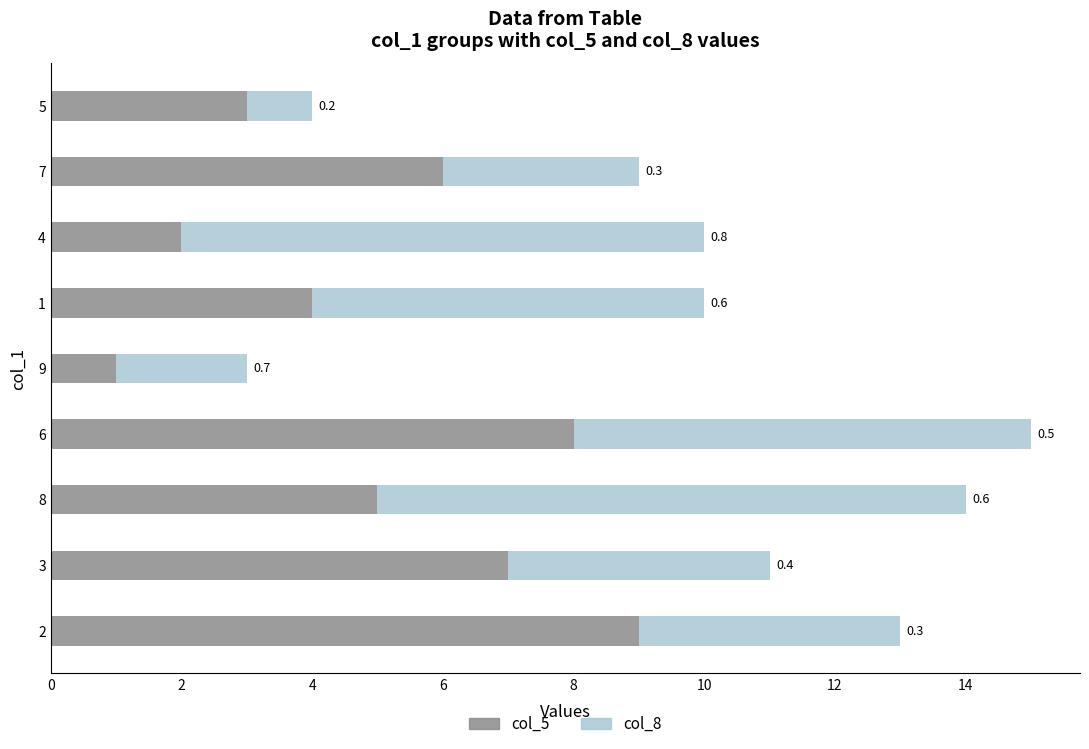

What are all the series names shown in the legend?

col_5, col_8